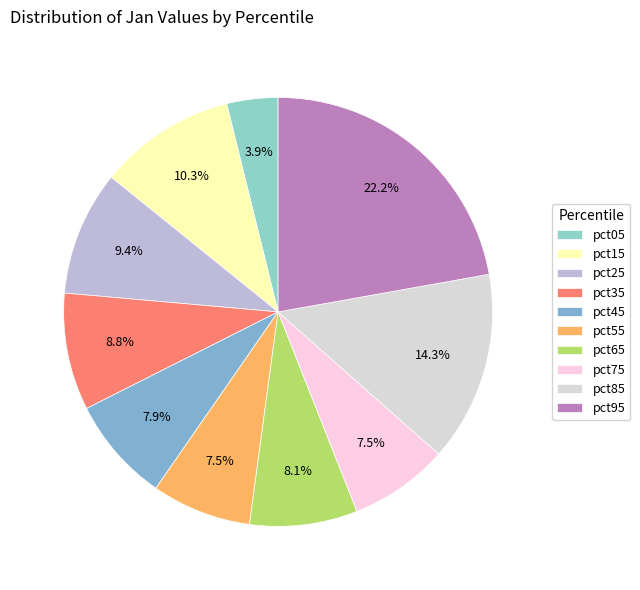

Do pct25 and pct35 together represent more than half of the pie?

No